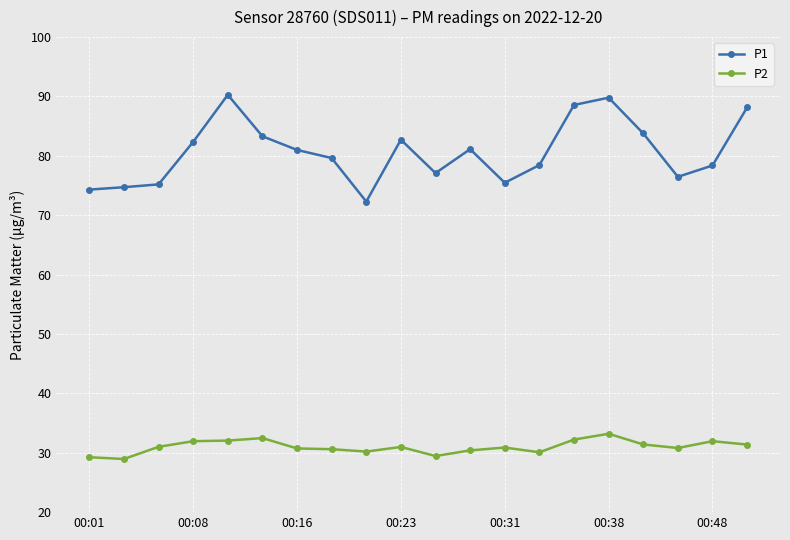

True or false: P2 and P1 cross at least once.

False